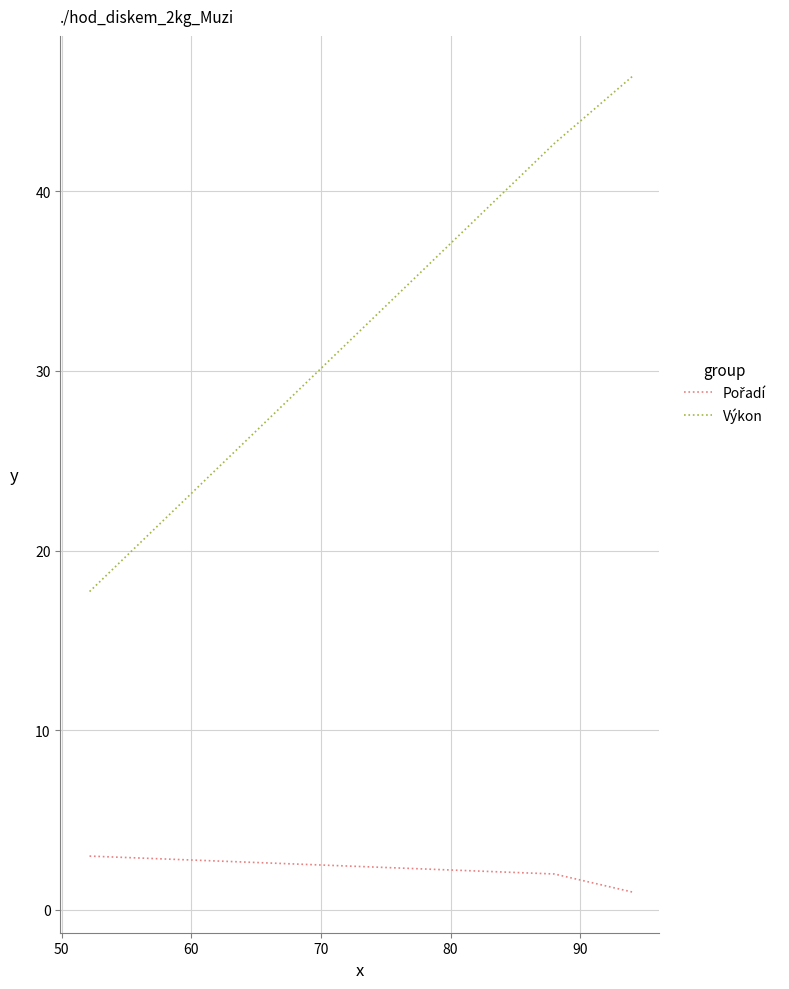

What are all the series names shown in the legend?

Pořadí, Výkon